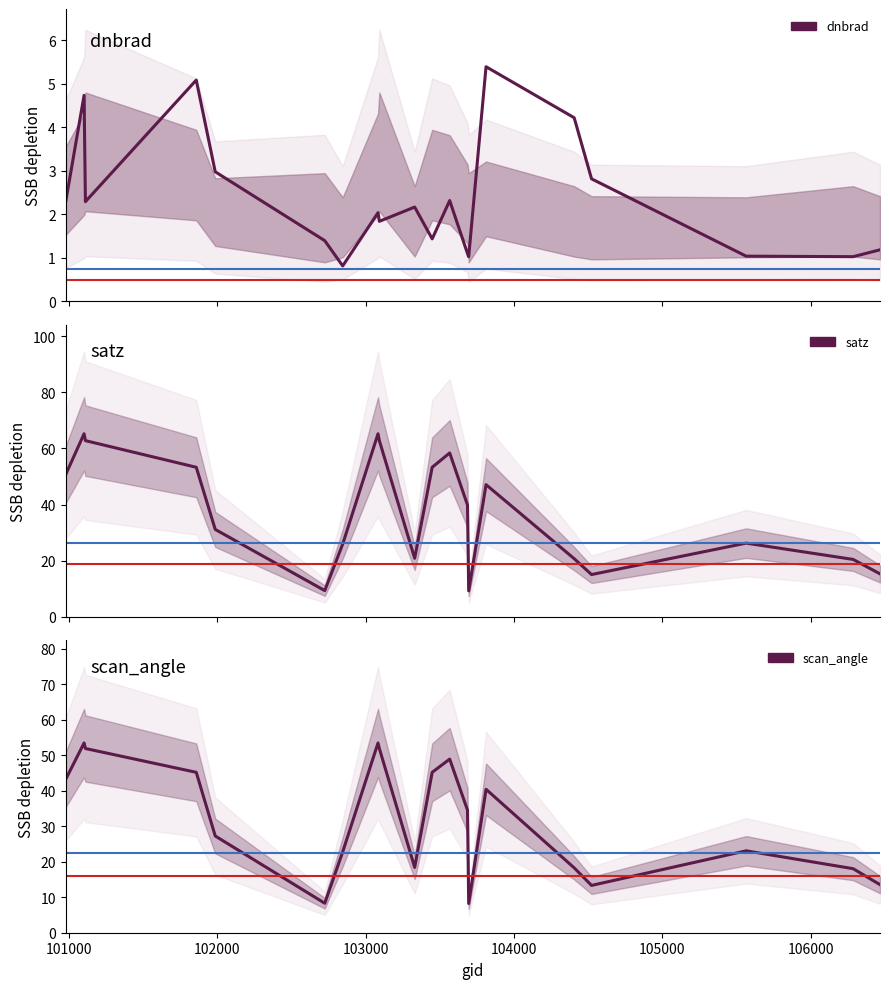

Is the value of satz at 19 greater than the value of dnbrad at 103000?

Yes